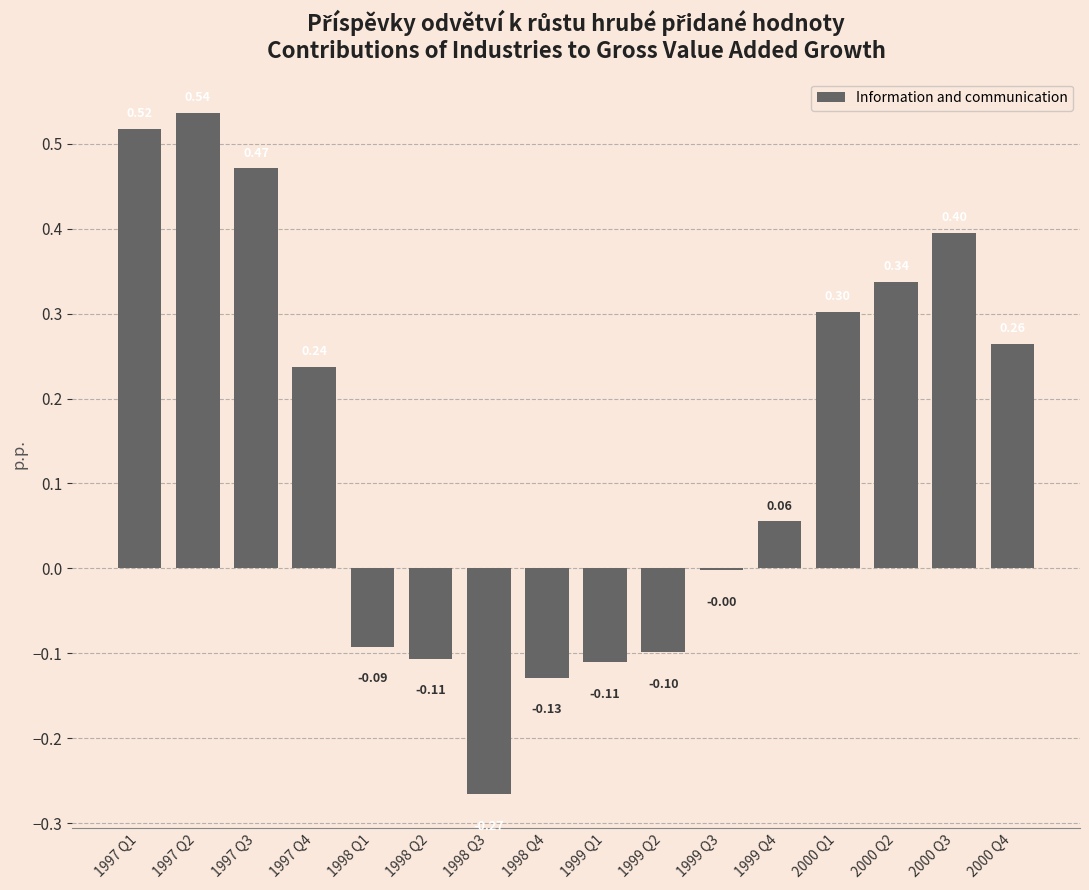

How many values exceed 0?

9